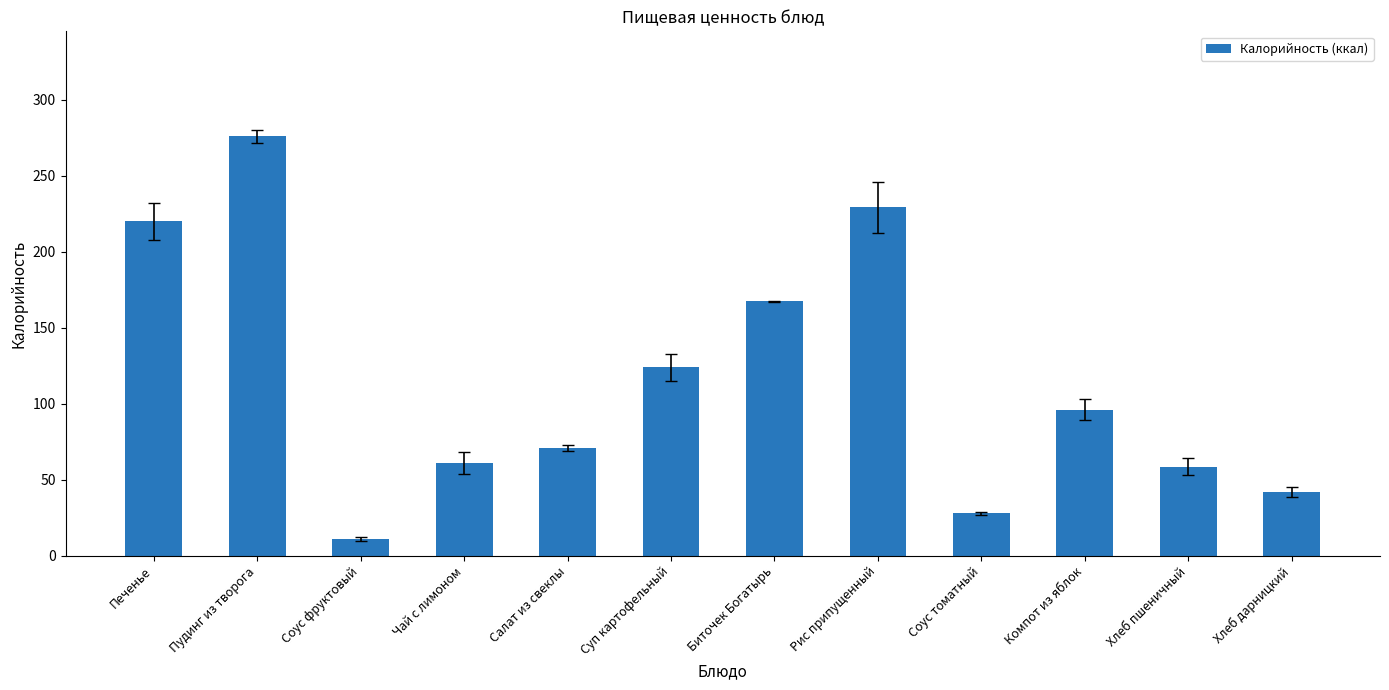

Approximately how many times larger is the value at Биточек Богатырь compared to Соус томатный?

6.0